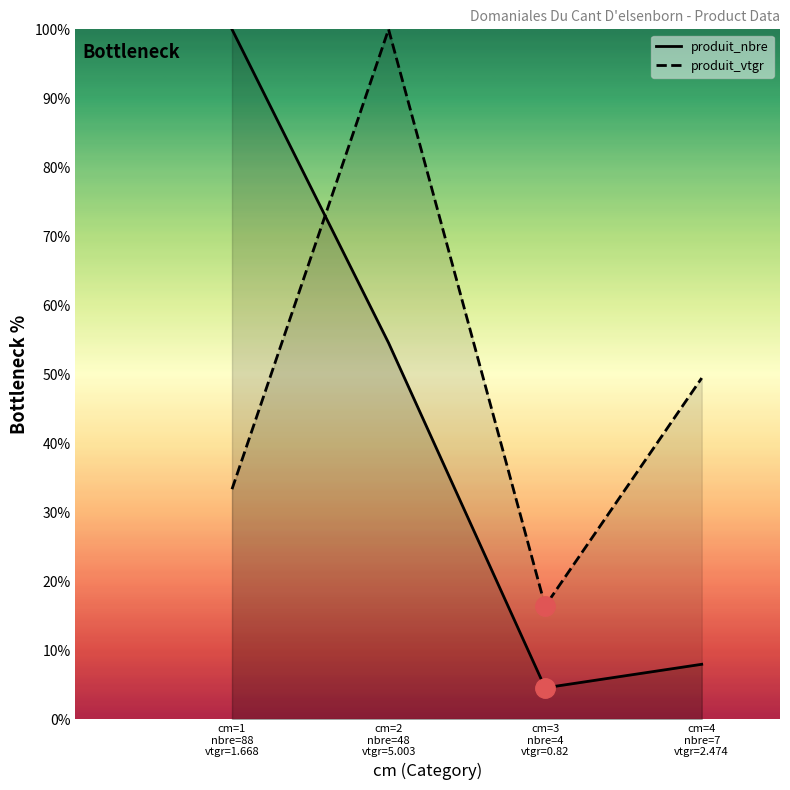

Which series has the largest total across all categories?

produit_vtgr